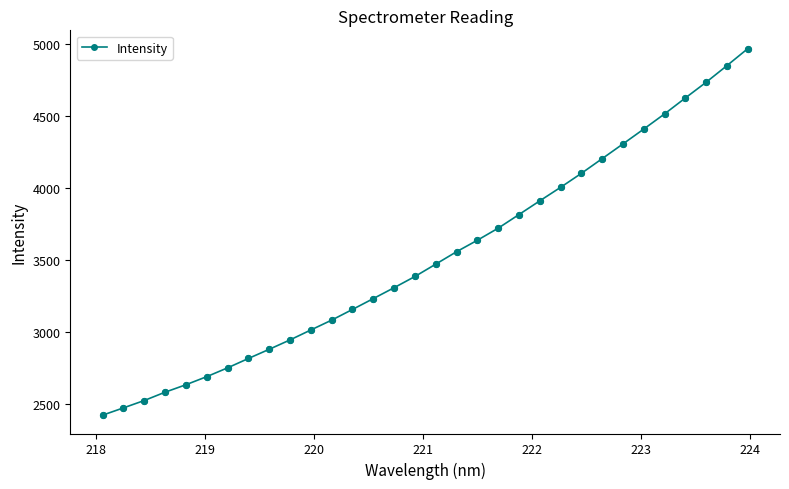

What is the difference between the second highest and second lowest values?

2382.5